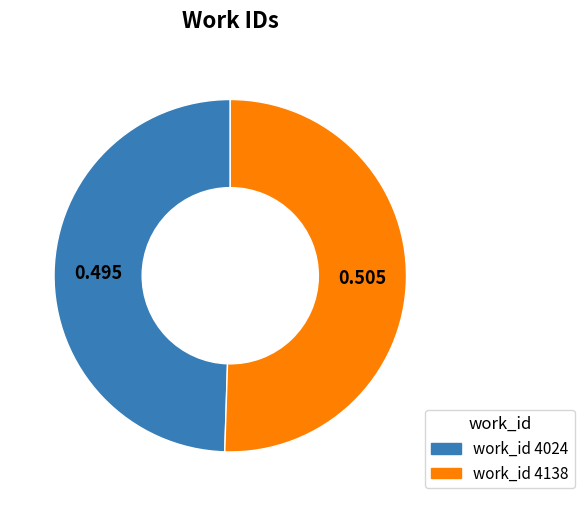

Is there any slice that represents more than half of the pie?

Yes